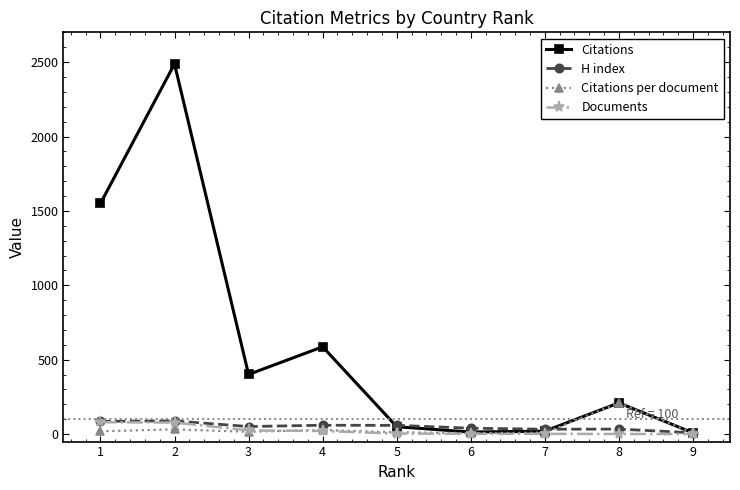

What is the difference between the Citations per document values at 2 and 6?

24.9